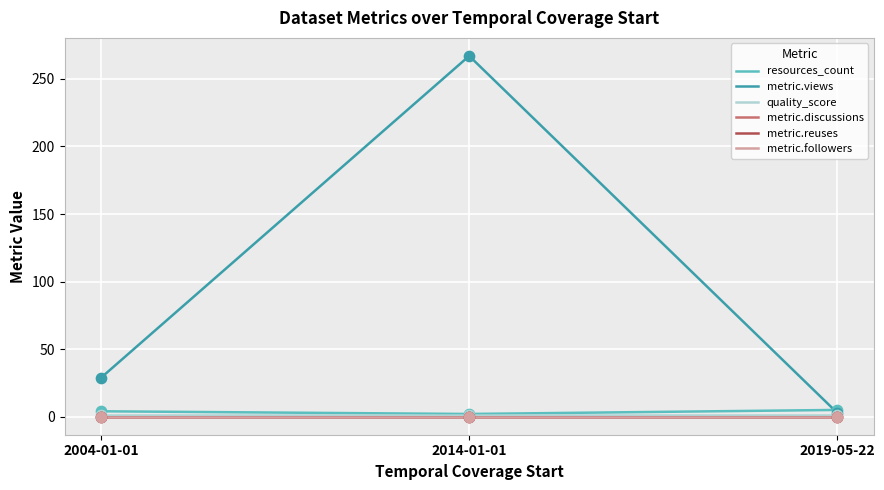

At which category is the sum across all series the highest?

2014-01-01